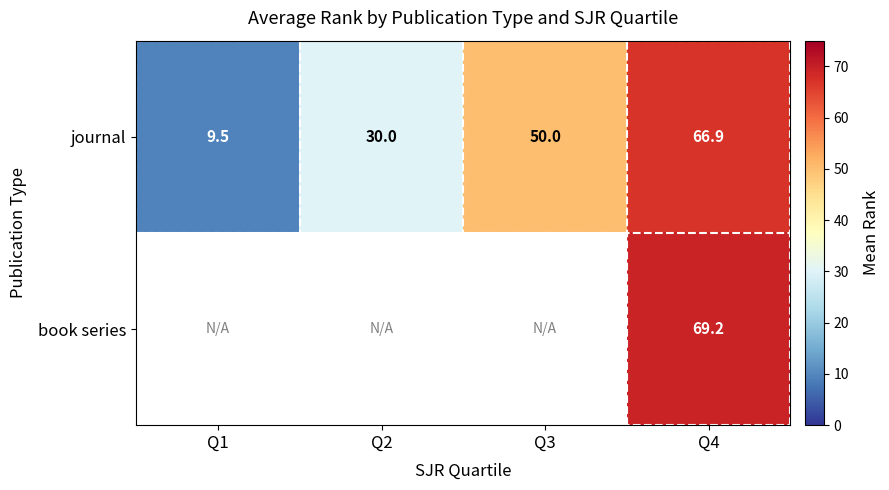

Where is journal nearest to the value 38?

Q2